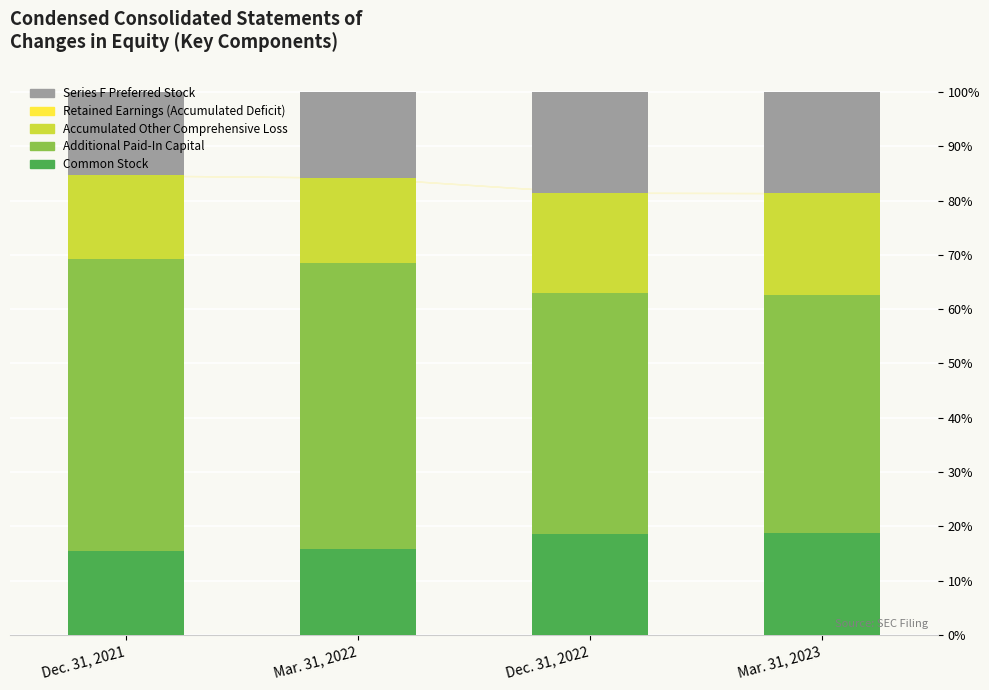

What is the total value across all series at Mar. 31, 2023?

100.0